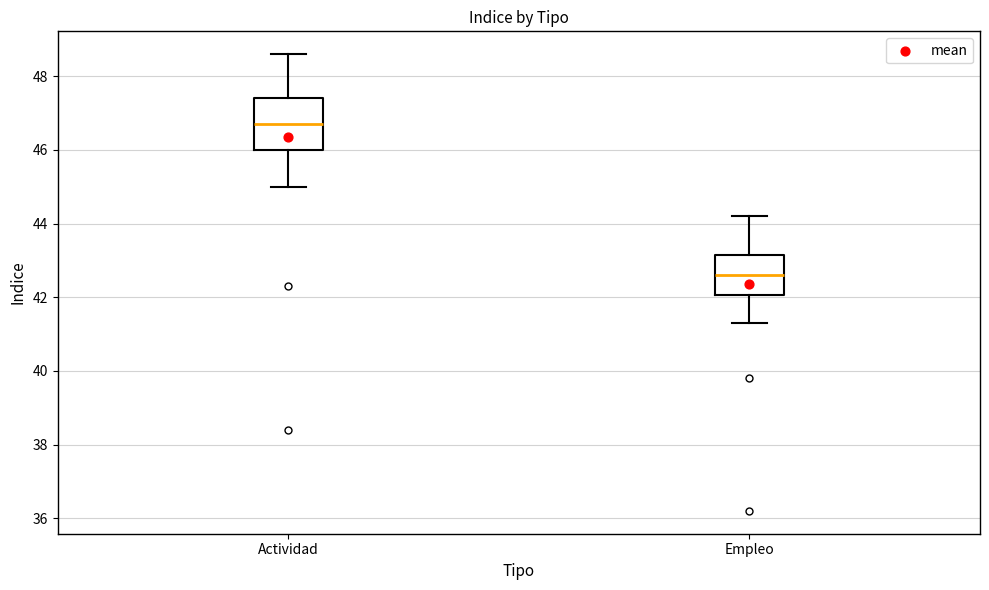

Which box's median line is the lowest?

Empleo